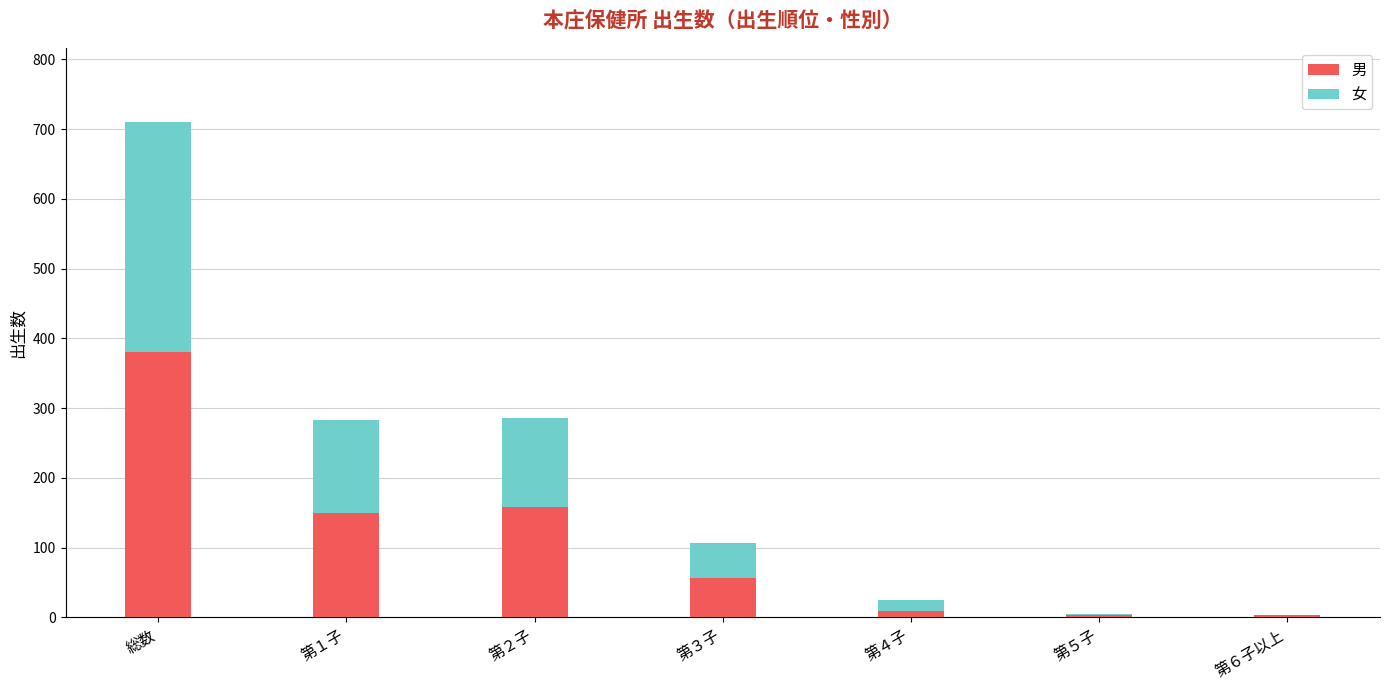

At which category is the sum across all series the highest?

総数